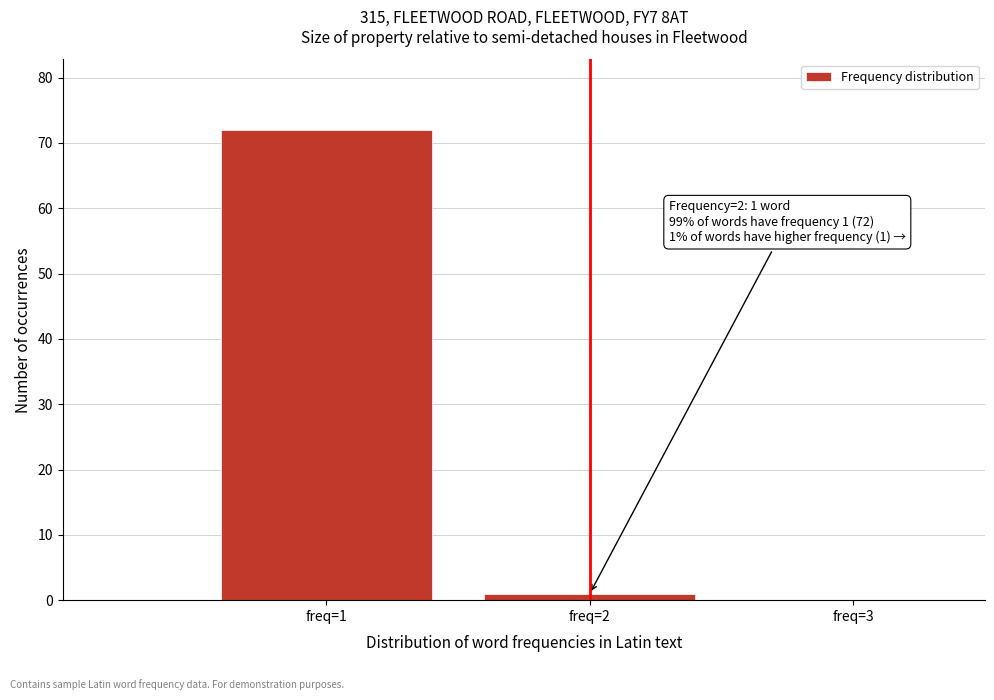

Over which range of the x-axis is the bar tallest?

0.5 to 1.5